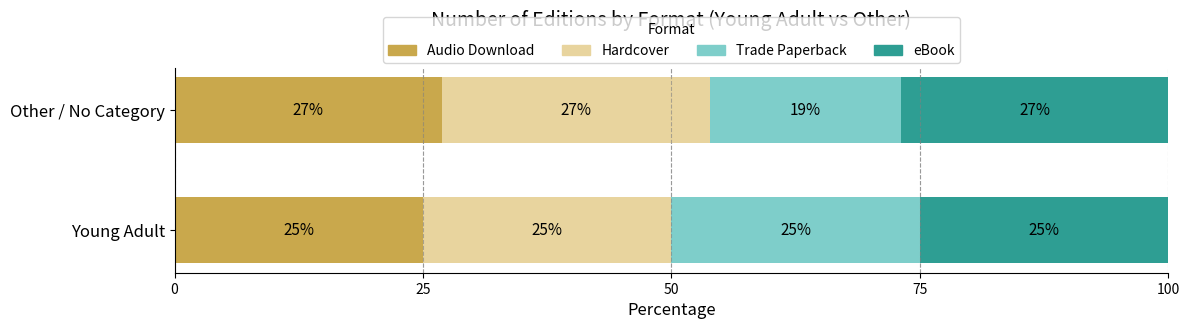

What is the approximate value of Audio Download at Young Adult?

25.0